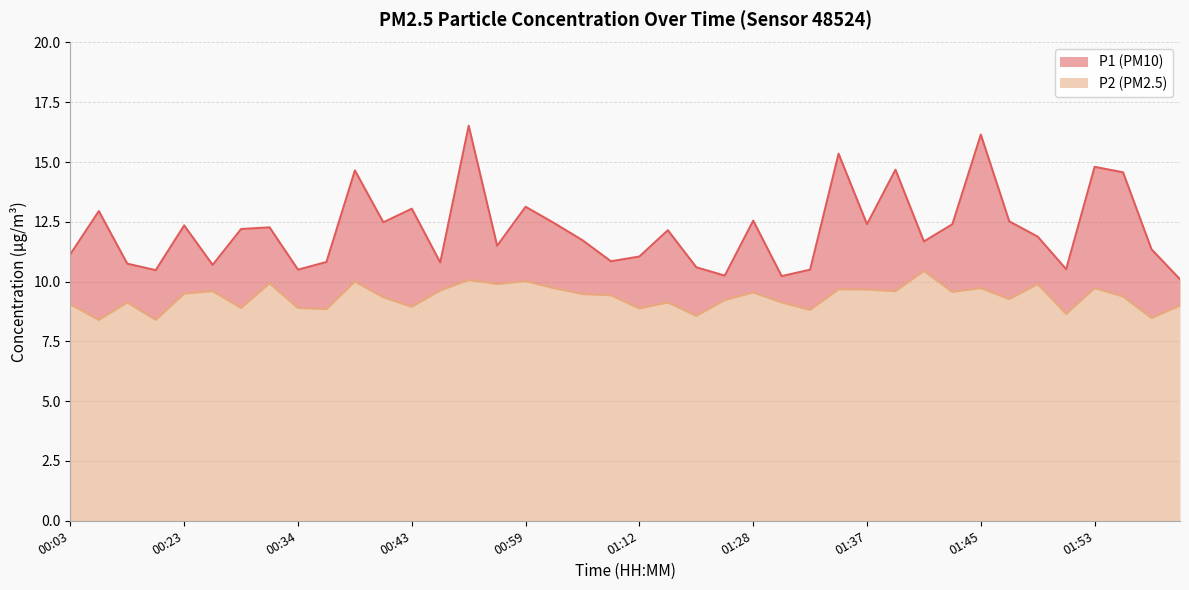

True or false: P1 and P2 intersect in this chart.

False